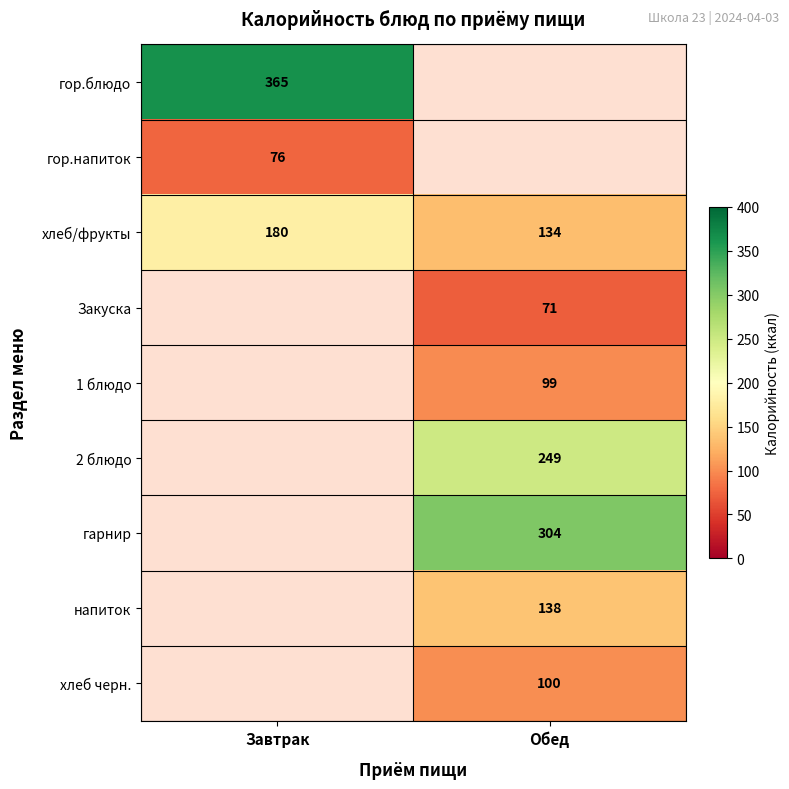

What is the sum of the хлеб/фрукты values at Обед and Завтрак?

314